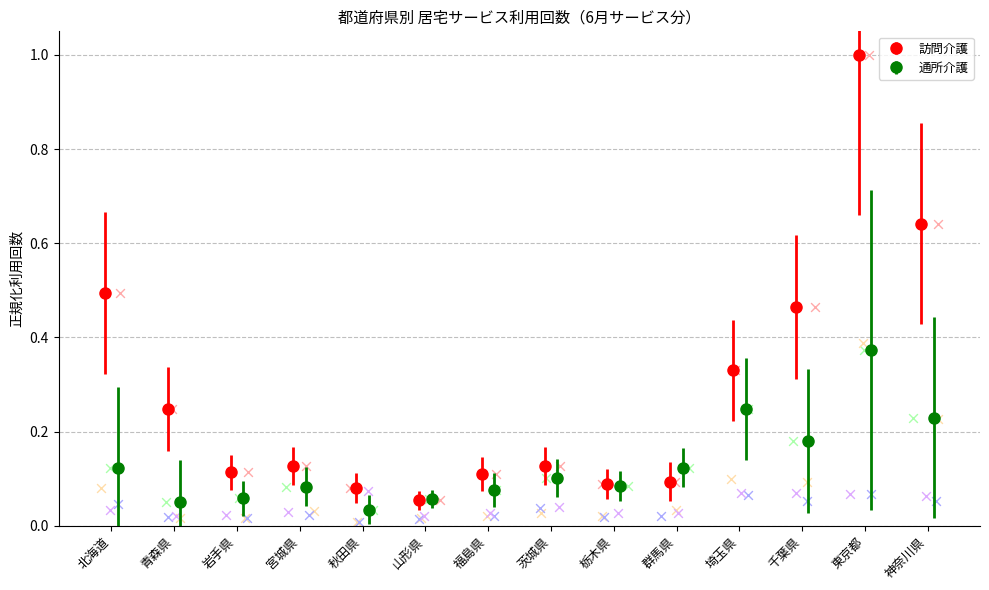

What is the maximum value for 訪問介護?

1.0